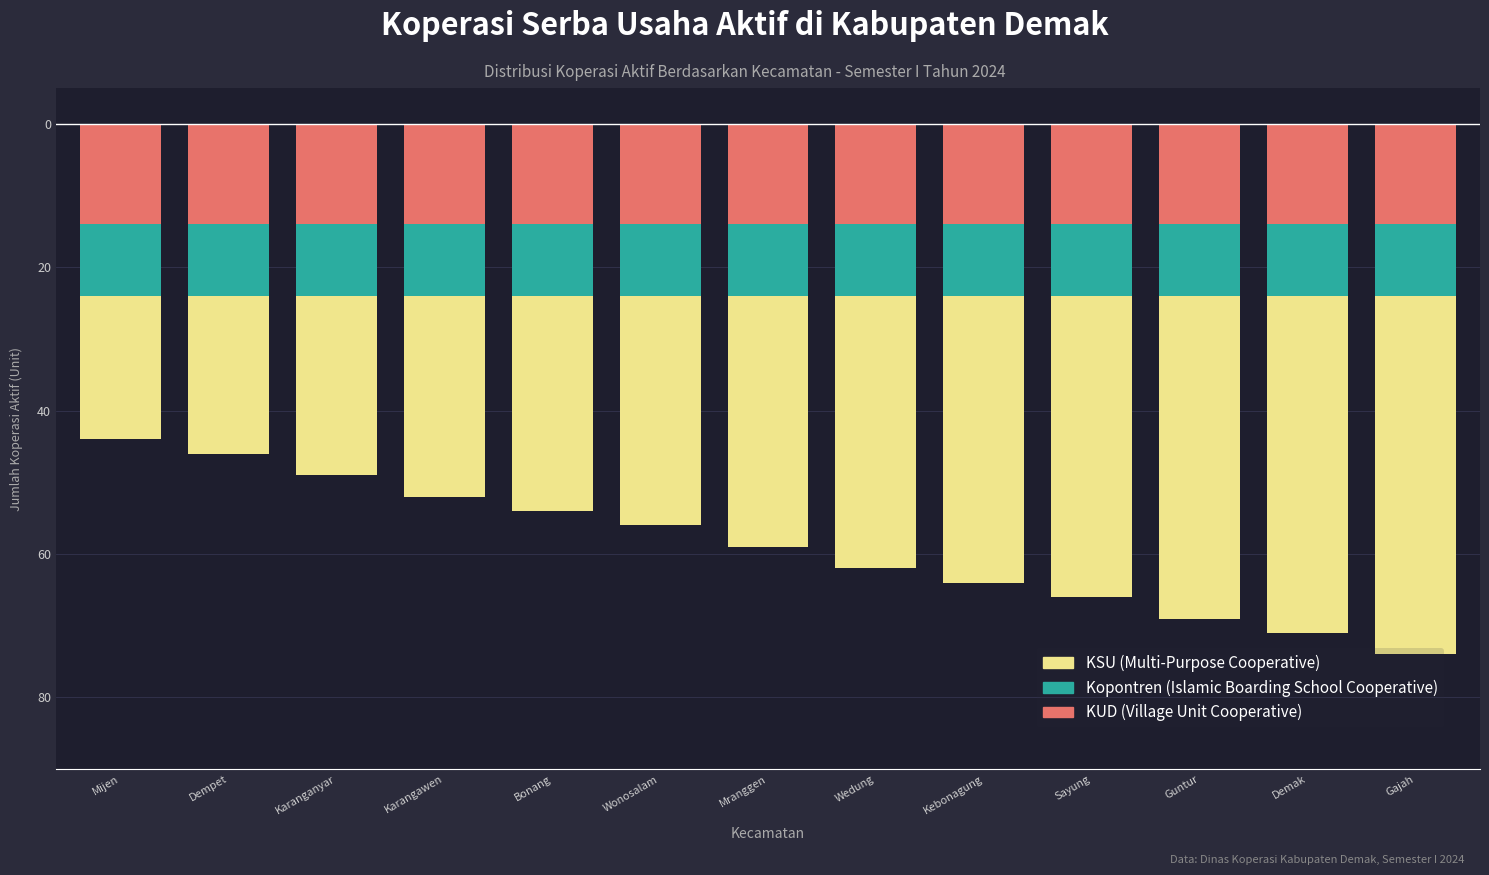

What is the spread (max minus min) of values at Karangawen?

18